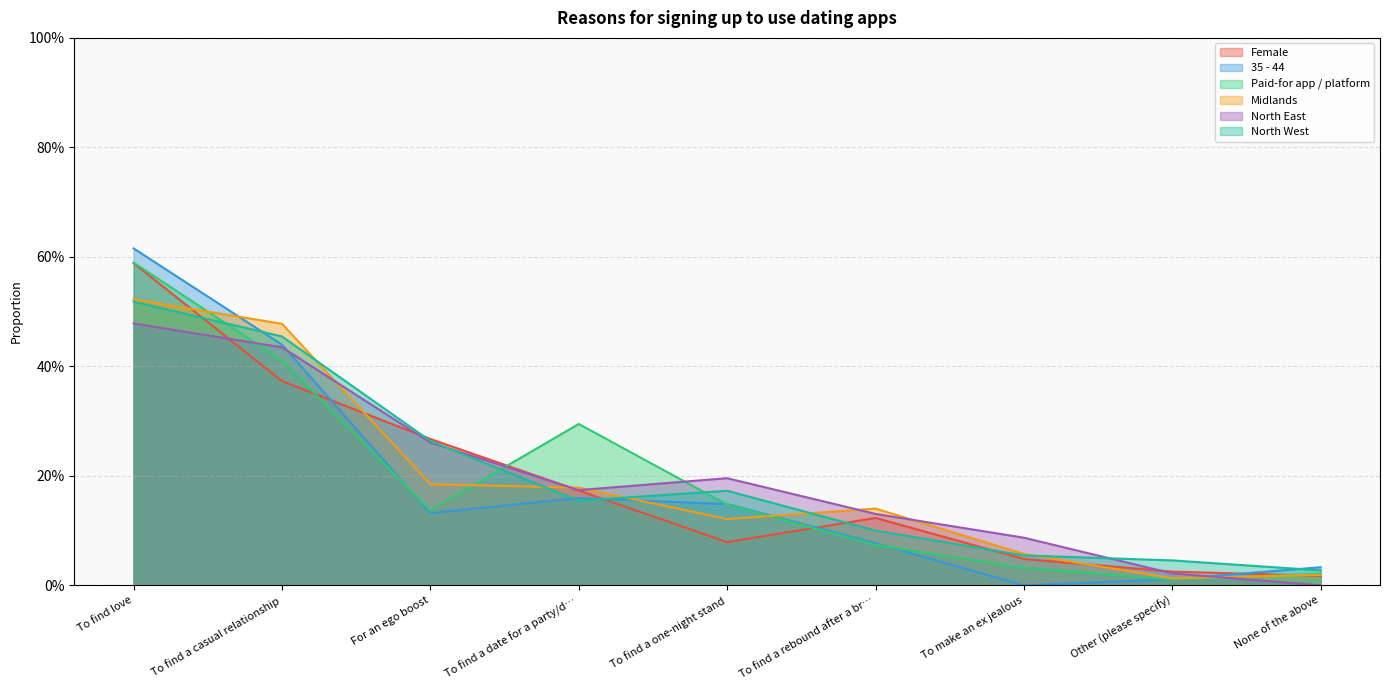

Is it true that North East equals 0.3 at To find a one-night stand?

False